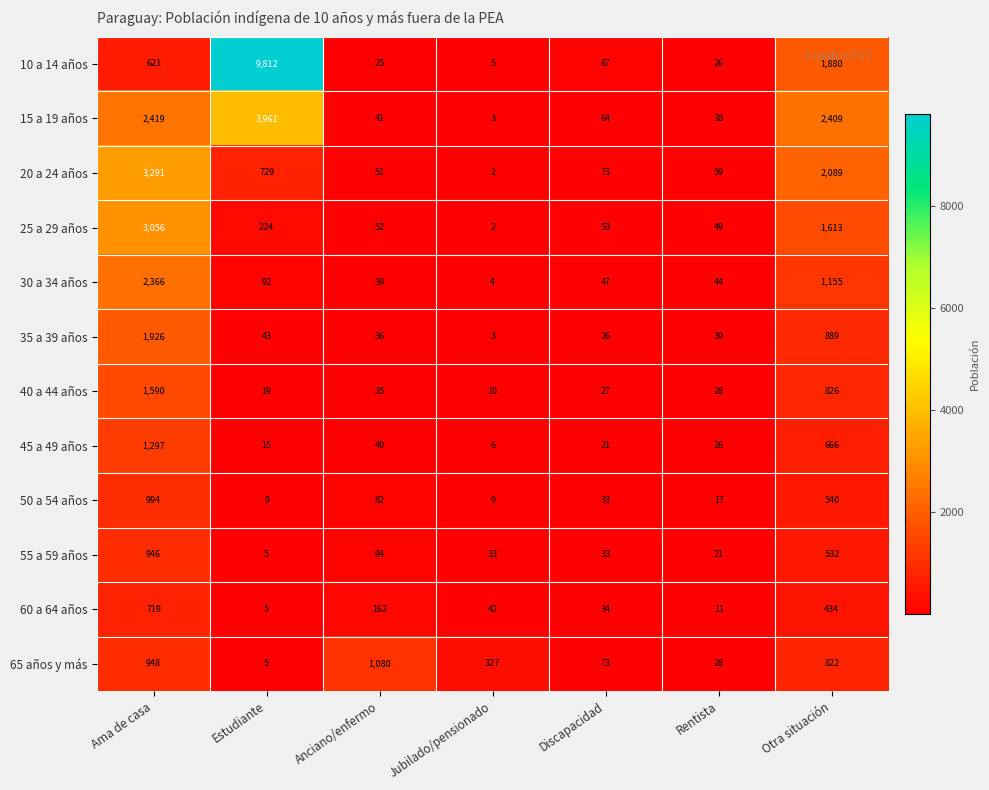

What is the difference between the 50 a 54 años values at Discapacidad and Ama de casa?

961